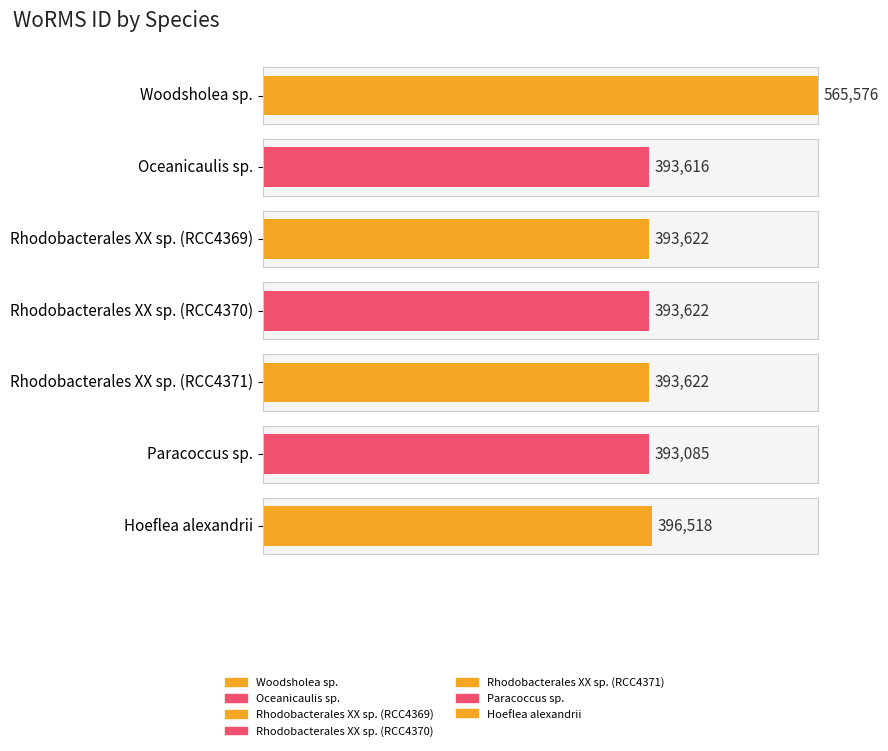

What is the value of the 3rd bar from the left?

393622